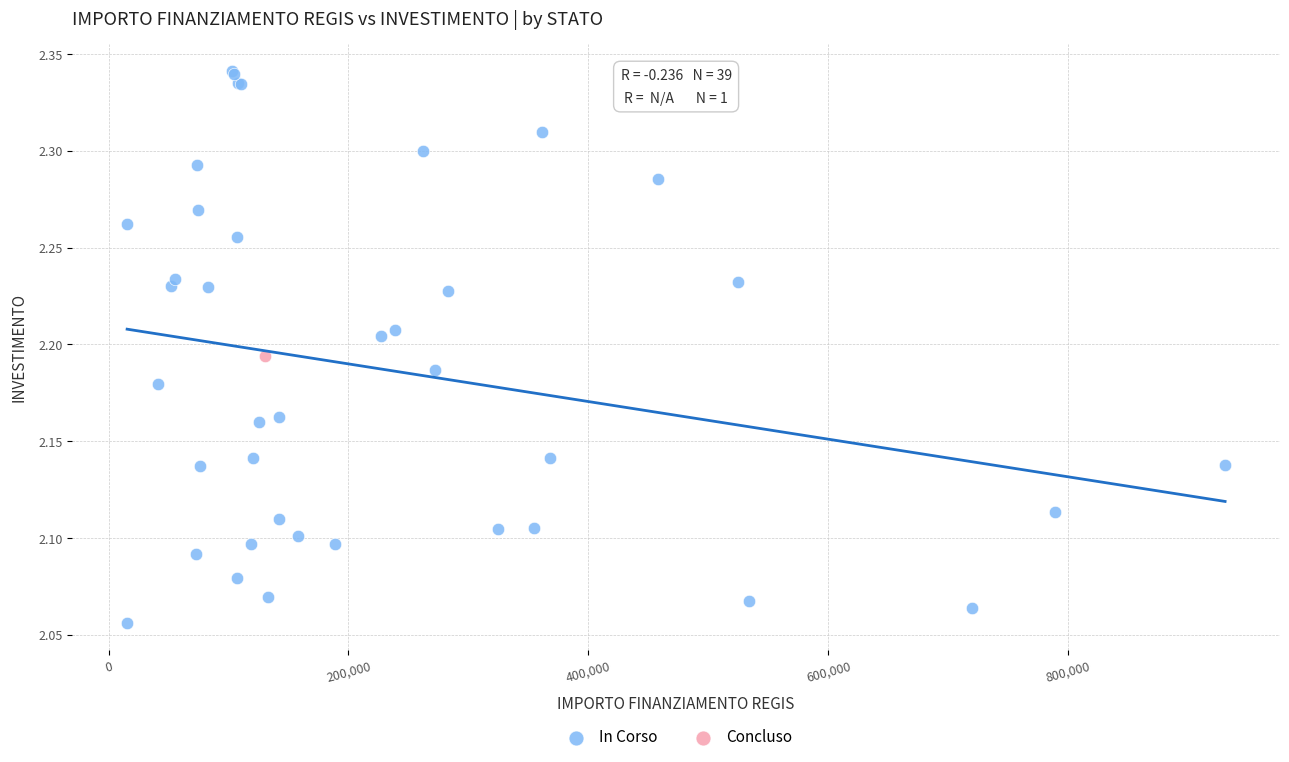

What are all the series names shown in the legend?

In Corso, Concluso